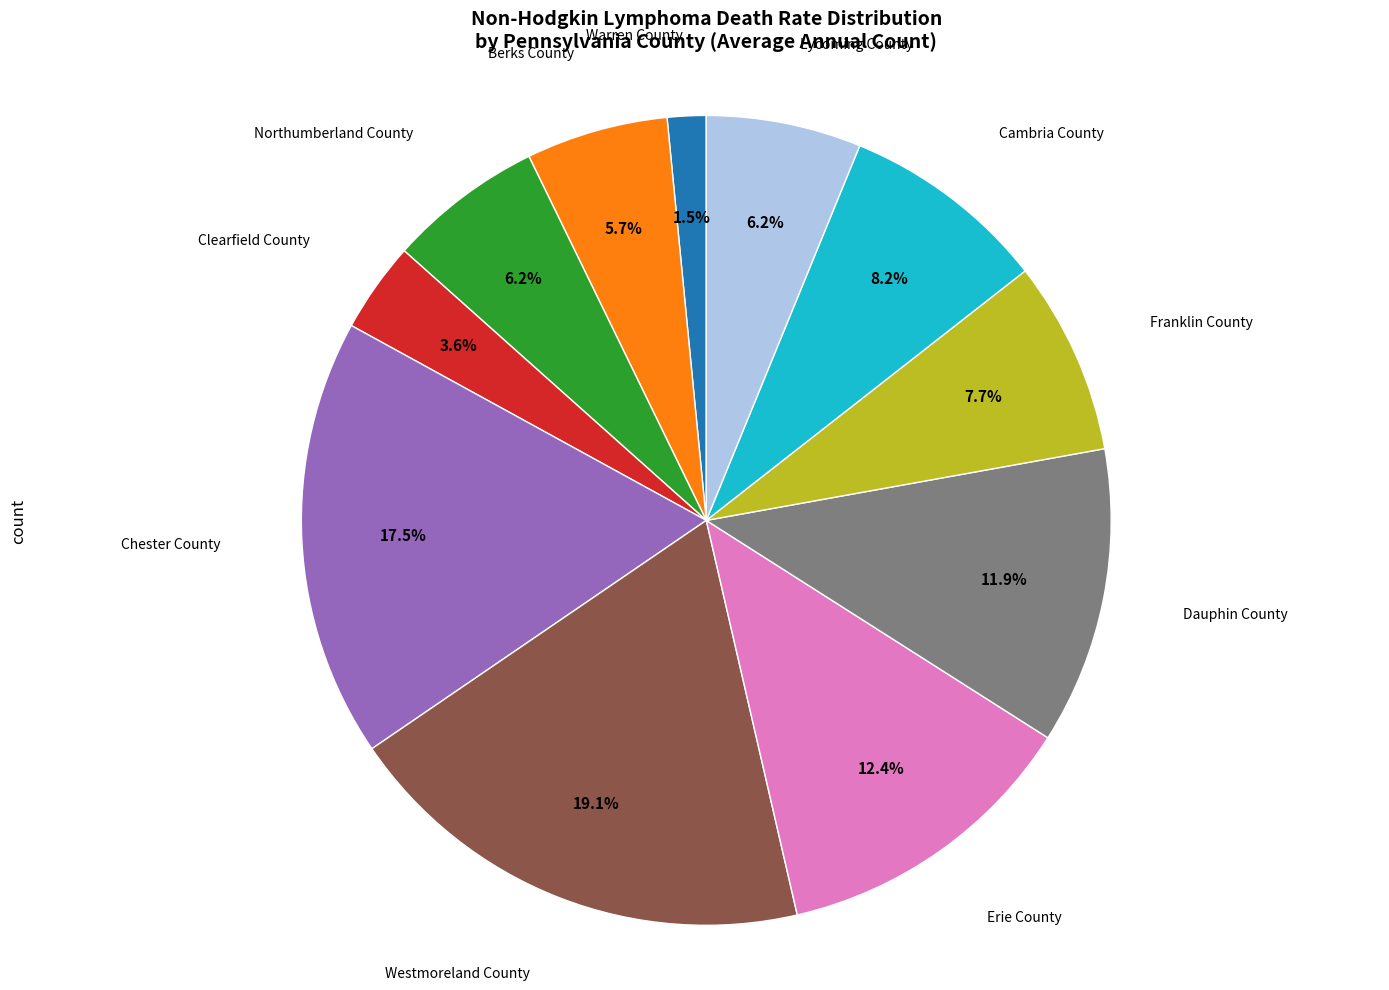

How many slices are in this pie chart?

11